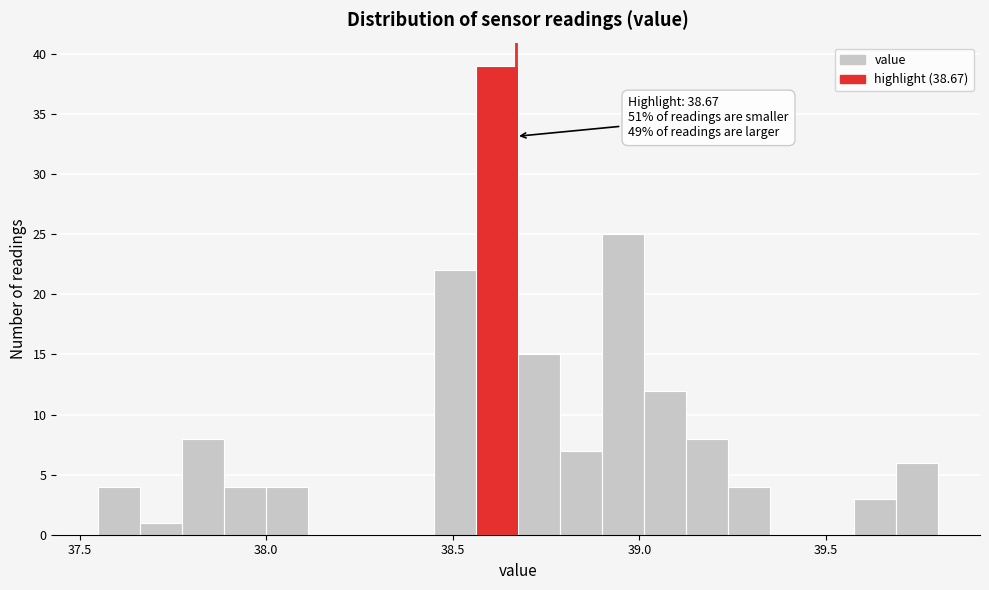

Around what value on the x-axis is the tallest bar? Give the approximate position of its centre, as read against the axis.

38.60